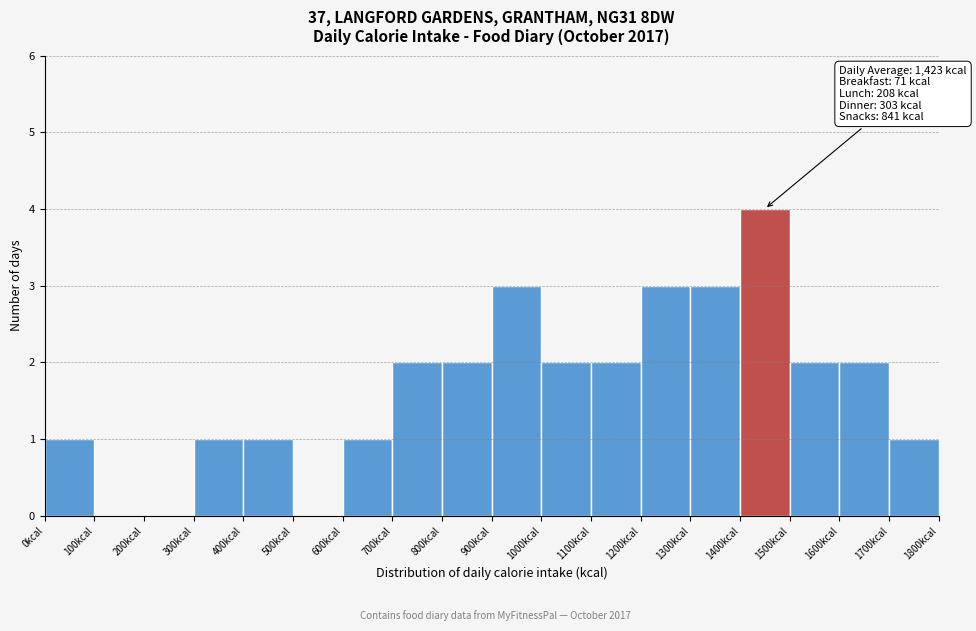

Over which range of the x-axis is the bar tallest?

1400 to 1500